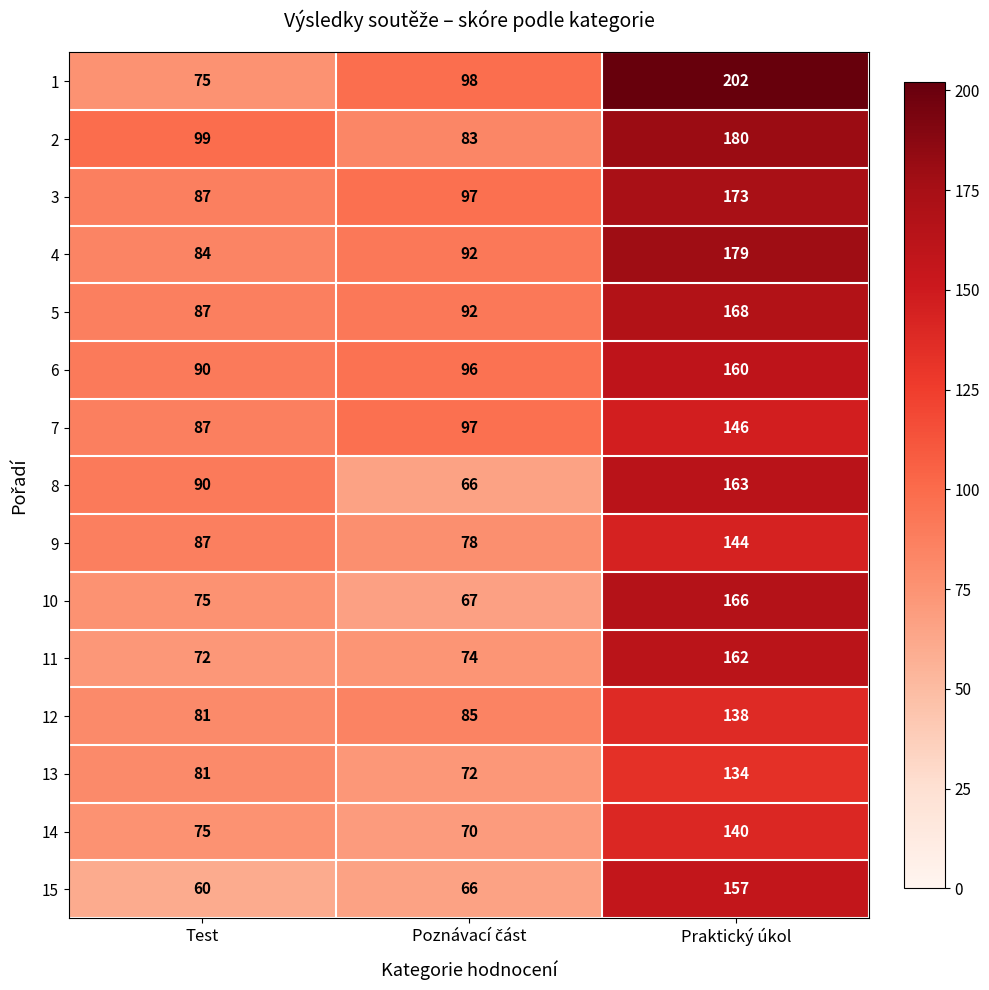

What is the minimum value shown in the chart?

60